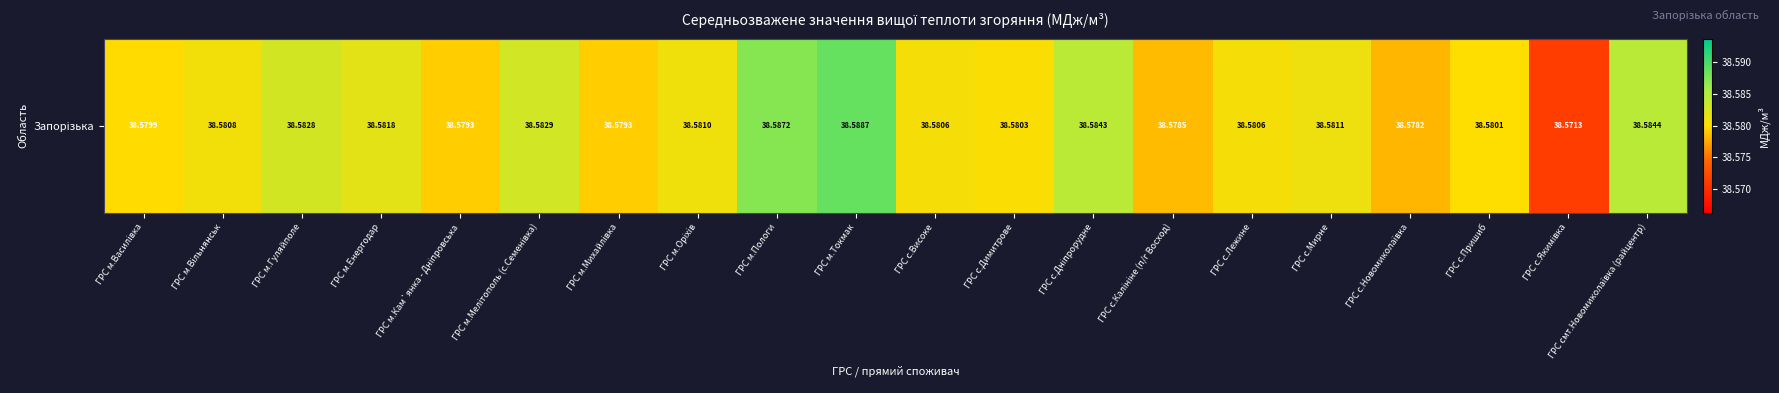

True or false: the data shows 38.6 at ГРС с.Дніпрорудне.

True